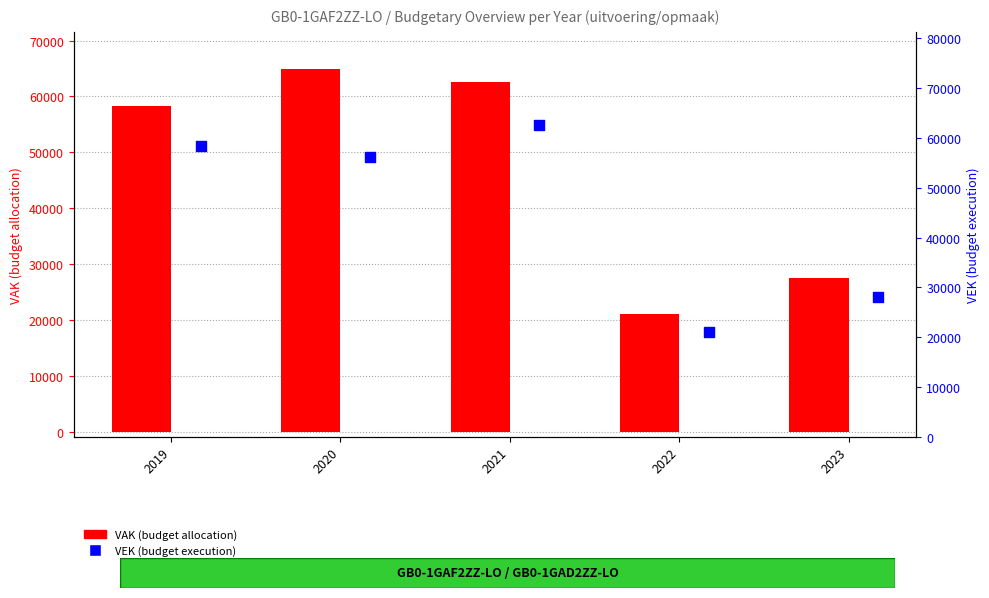

Which series contains the lowest Y value?

VEK